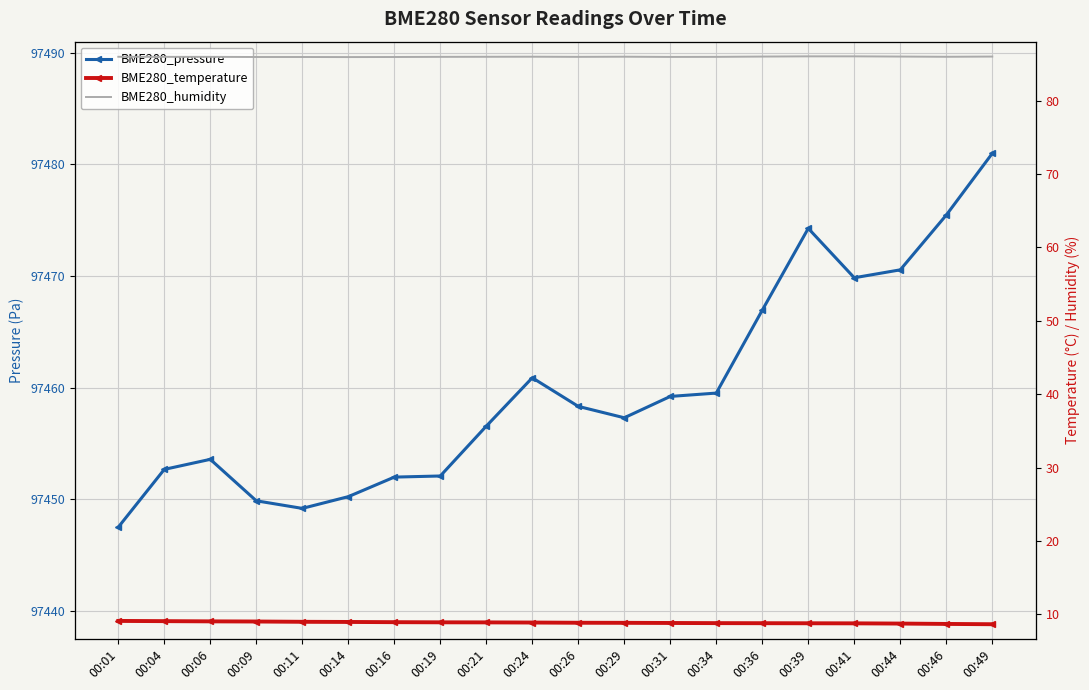

At which category is the sum across all series the highest?

00:49